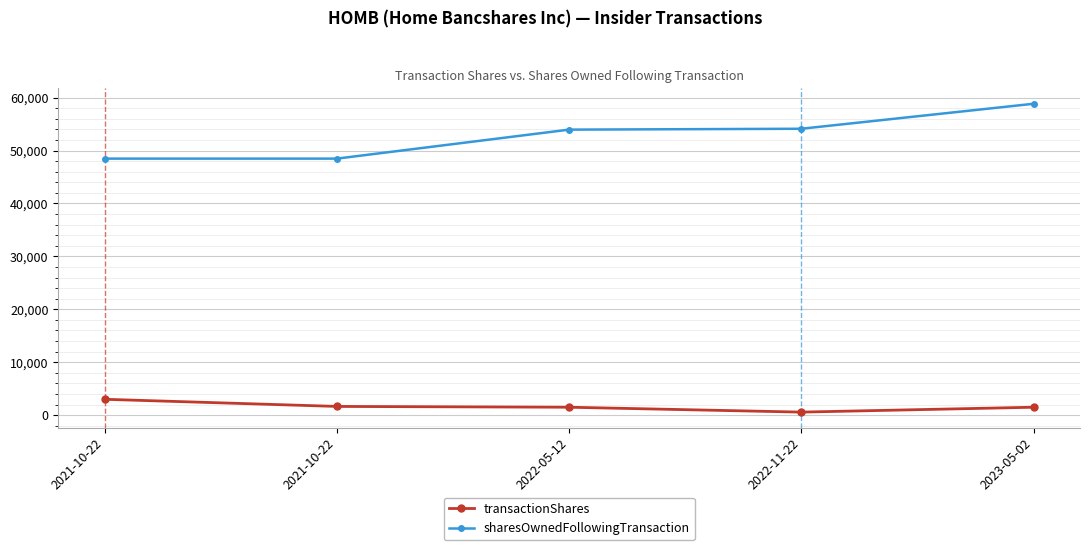

How many lines are shown in the chart?

2